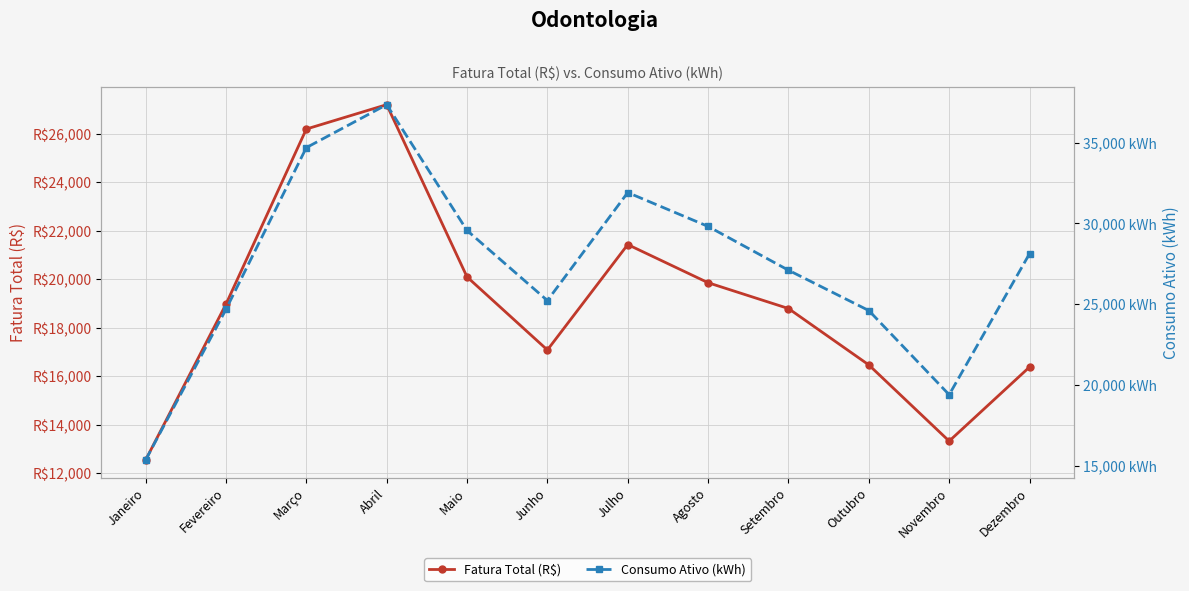

Which has a higher value, Dezembro or Setembro?

Setembro